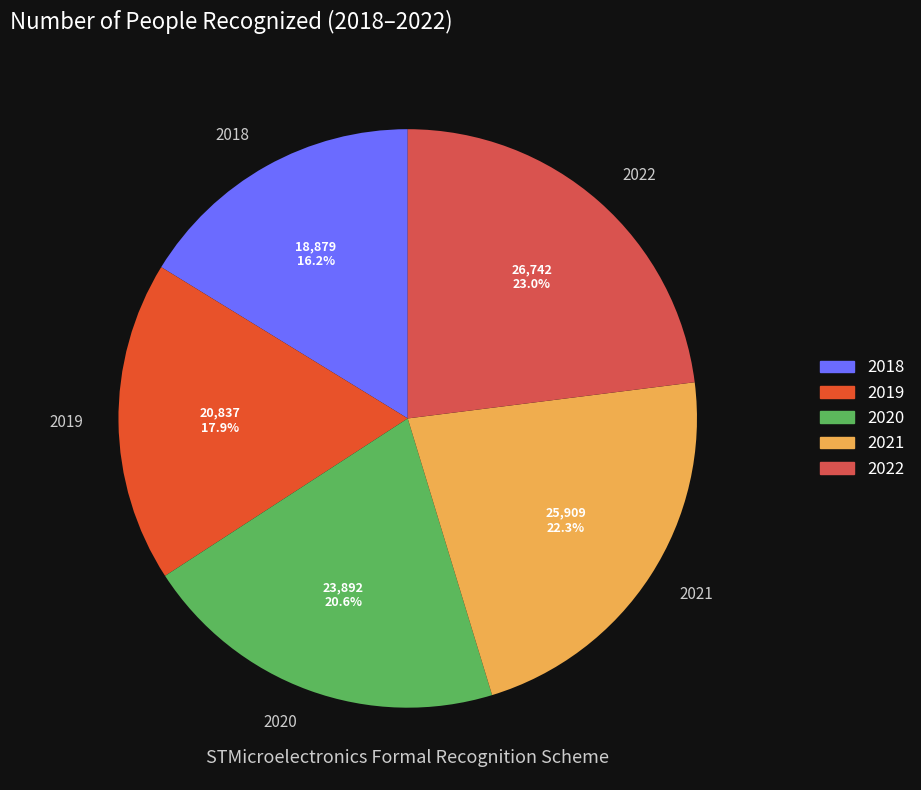

What percentage is NOT represented by 2020?

79.4%